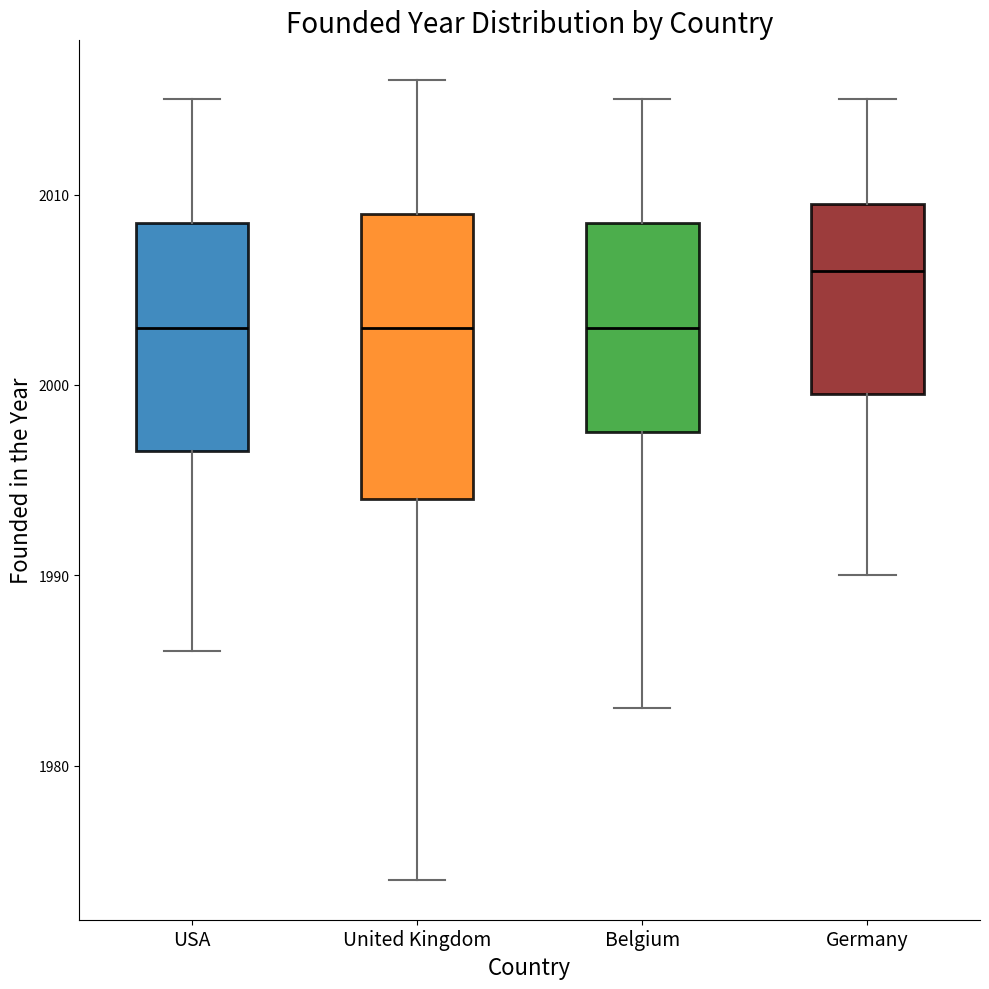

Where does the upper whisker of the box for USA end on the y-axis? The values are not printed on the chart, so give them approximately, as read against the axis.

2015